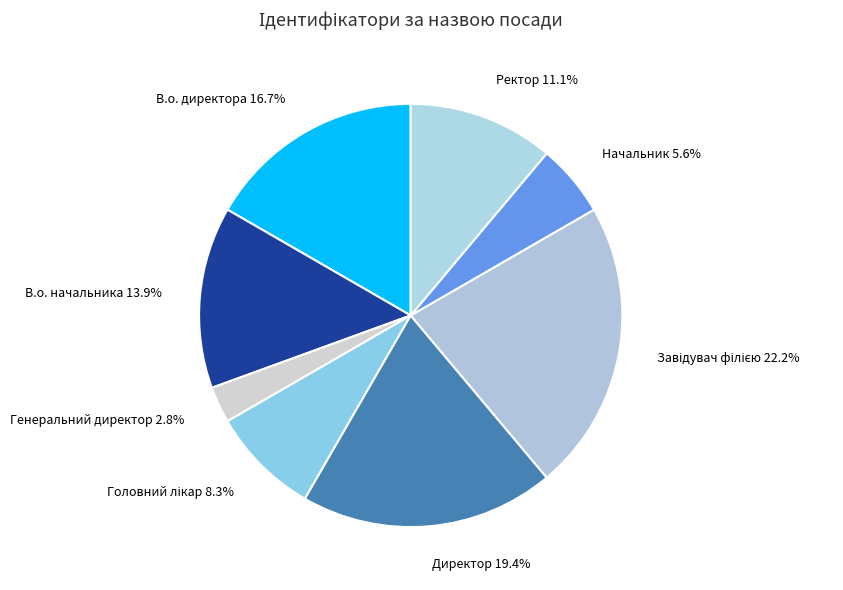

To the nearest percent, what percentage of the pie is Генеральний директор?

3%